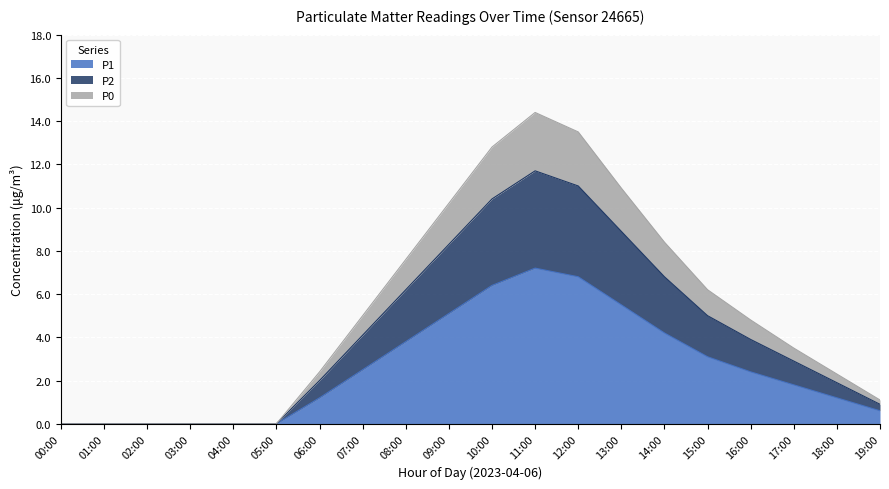

What is the spread (max minus min) of values at 15:00?

3.1